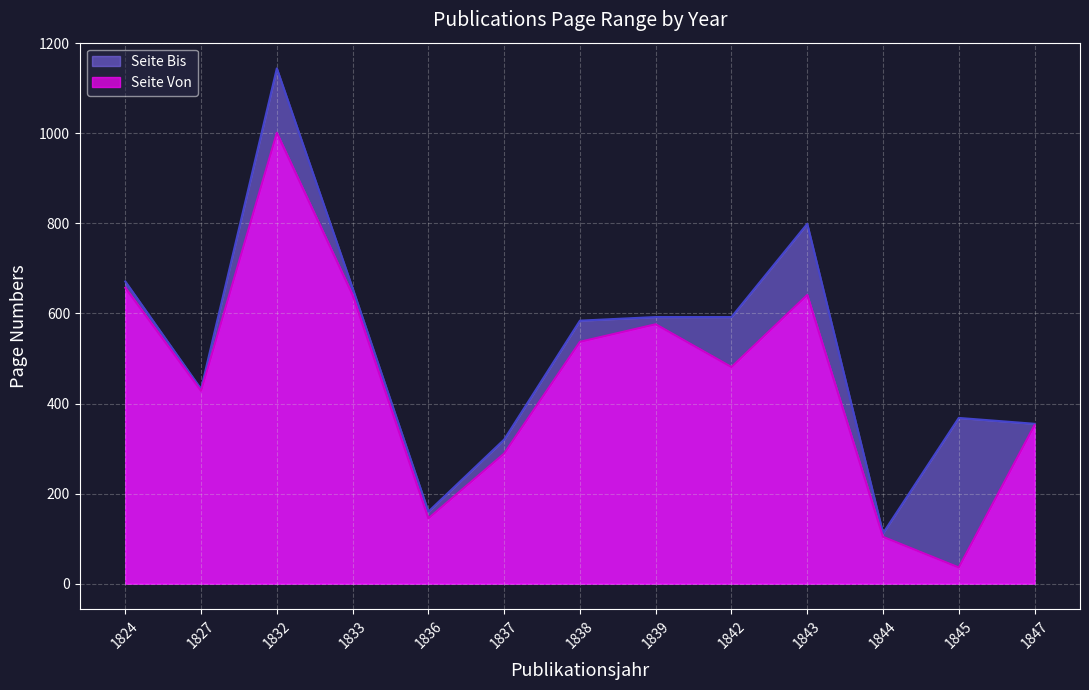

True or false: Seite Bis and Seite Von intersect in this chart.

False